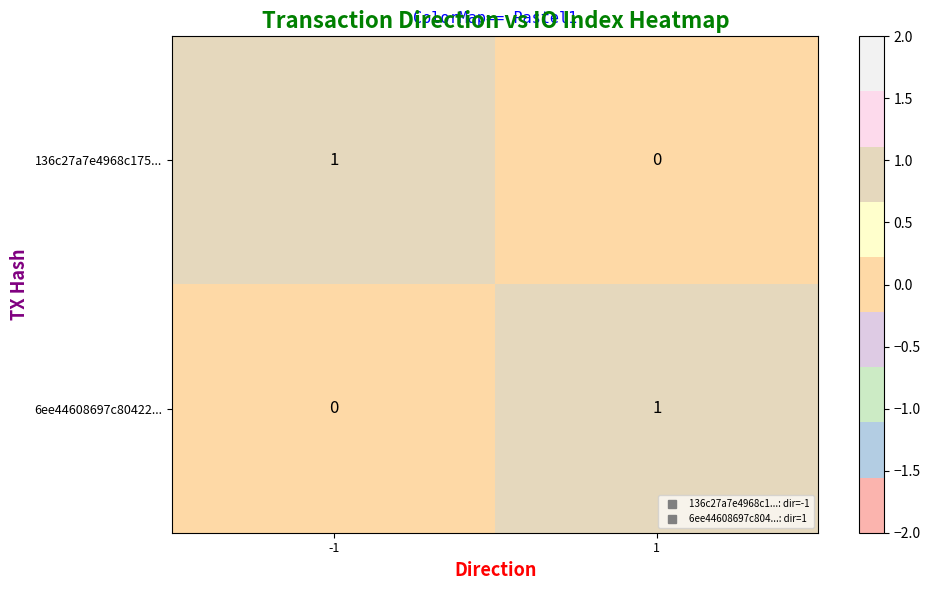

Is the value of 6ee44608697c80422... at -1 greater than the value of 136c27a7e4968c175... at -1?

No